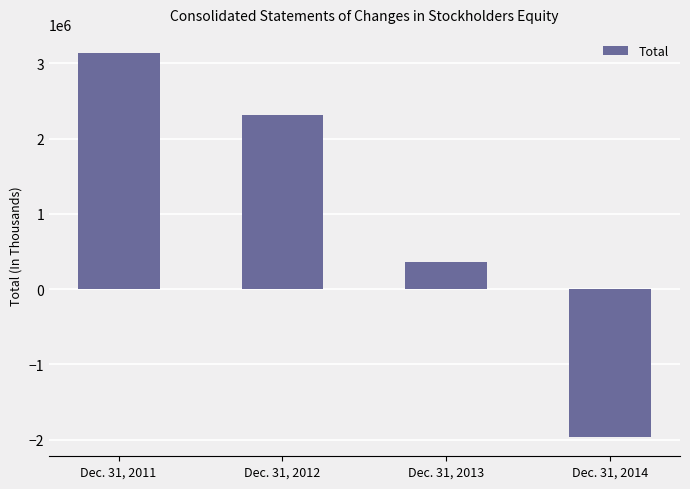

How many values are below zero?

1